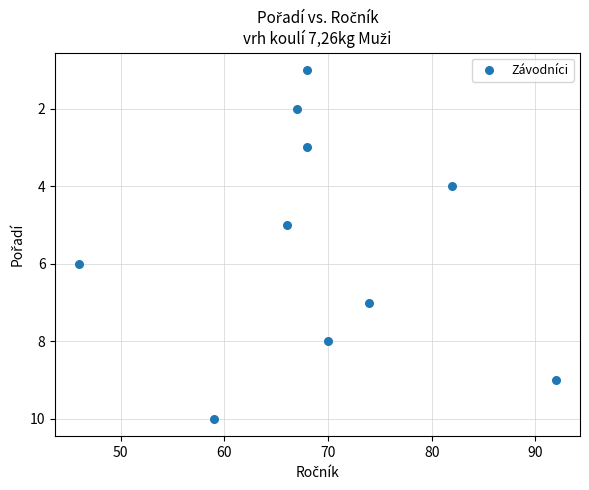

What is the average Y value?

6